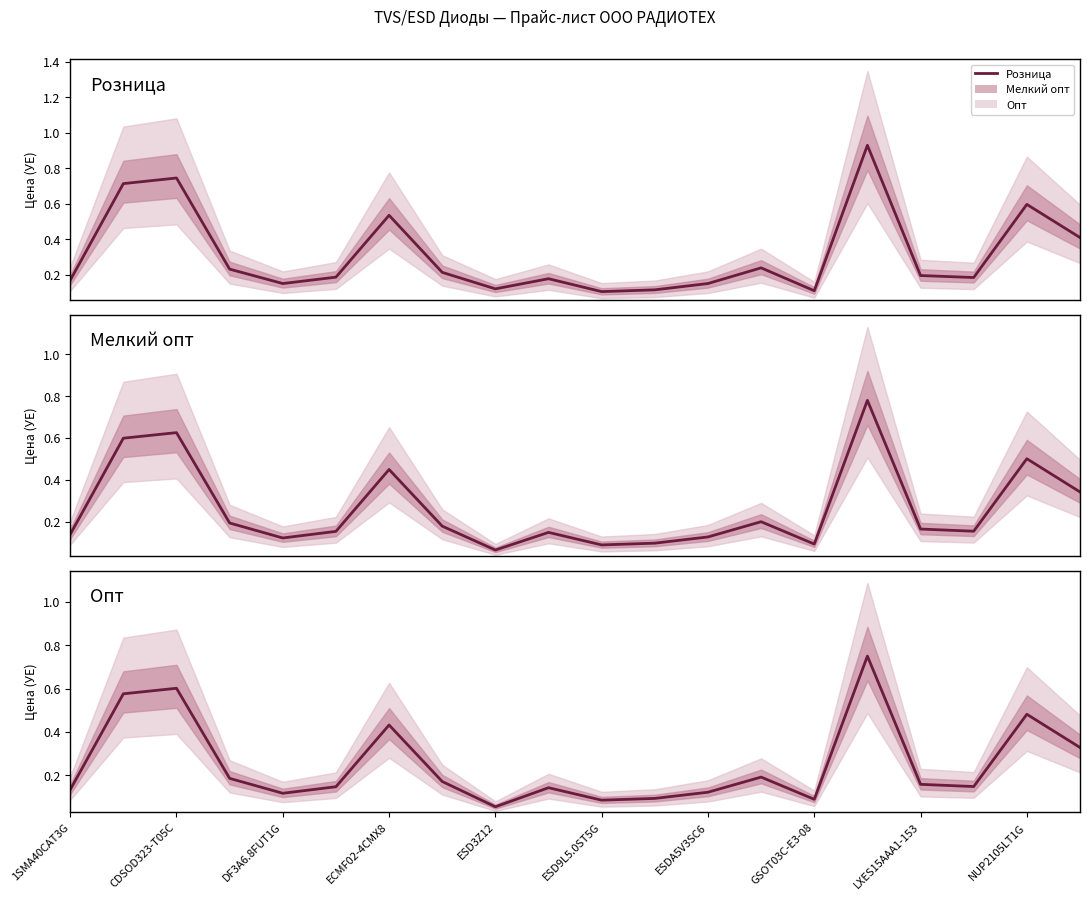

True or false: Розница has a value of 0.3 at 19.

False